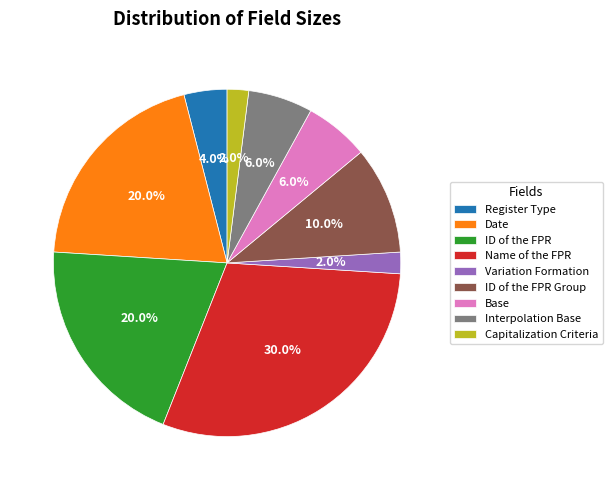

To the nearest percent, what is the combined percentage of Date and Name of the FPR?

50%